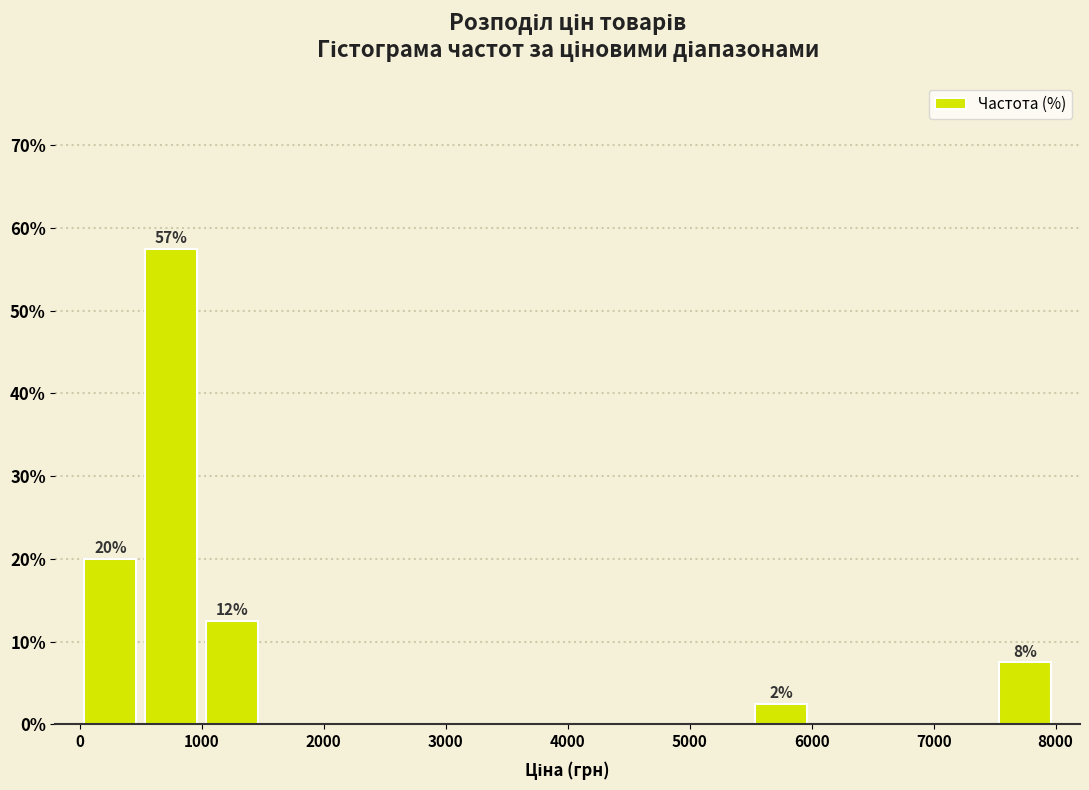

Which range on the x-axis has the tallest bar?

500 to 1000